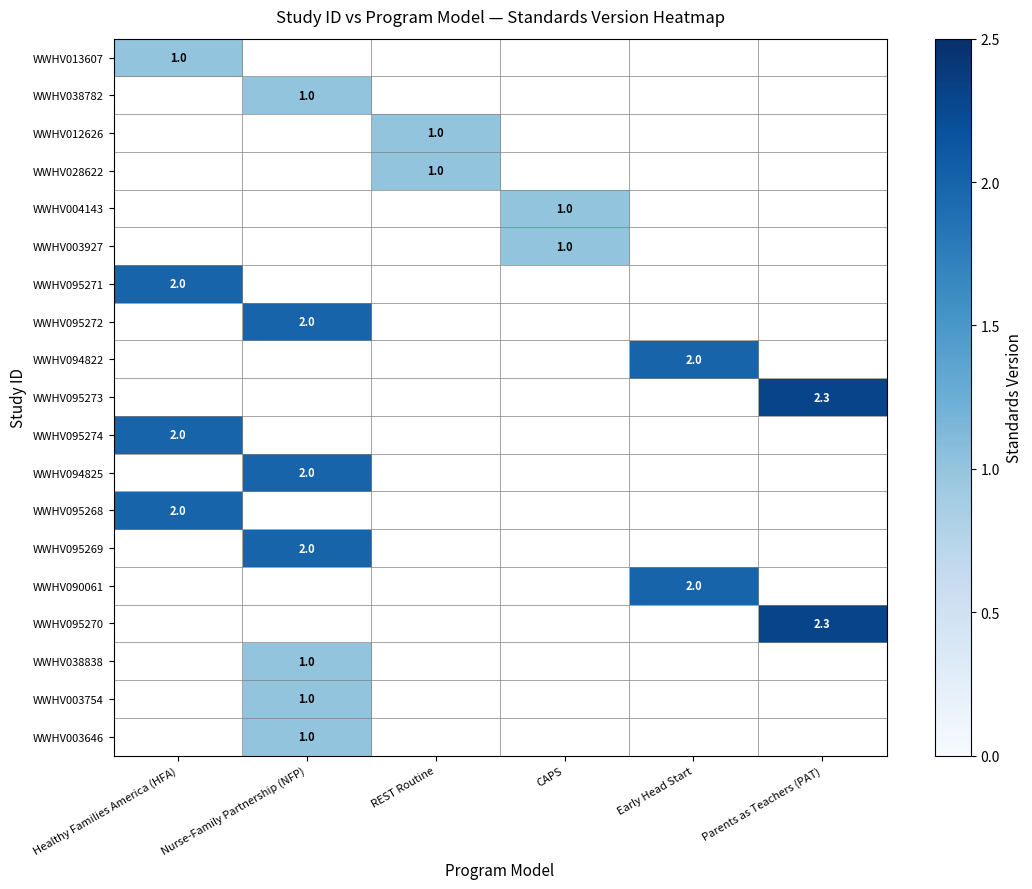

True or false: WWHV013607 has a value of 1.0 at Healthy Families America (HFA).

True